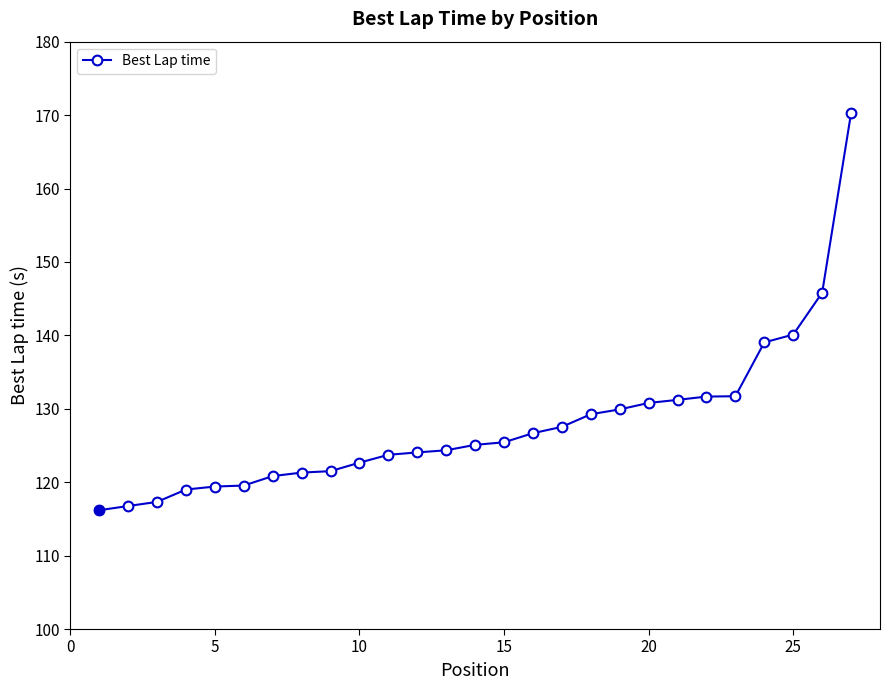

What is the minimum value shown in the chart?

116.2